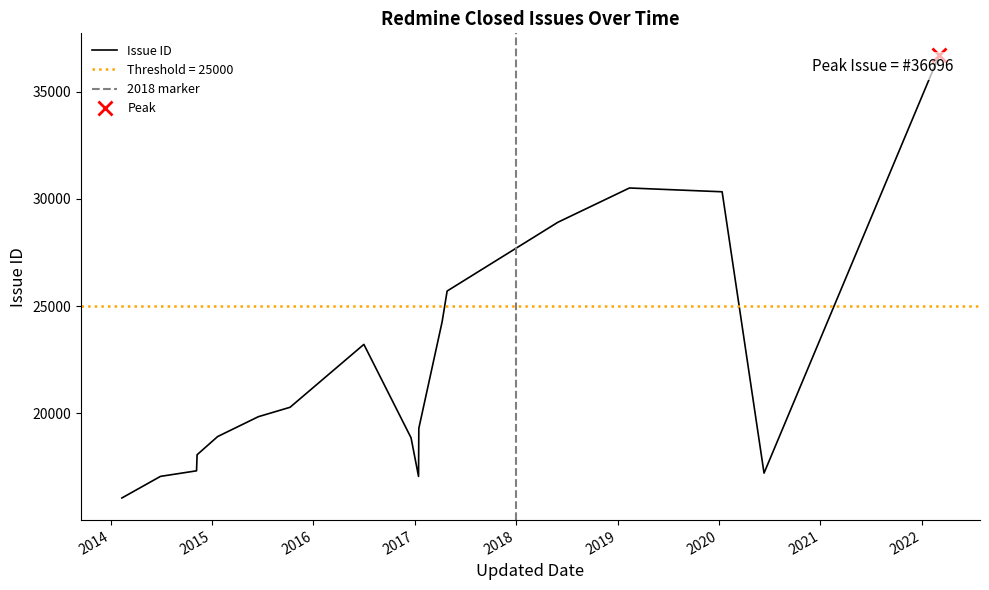

What is the smallest value displayed?

16051